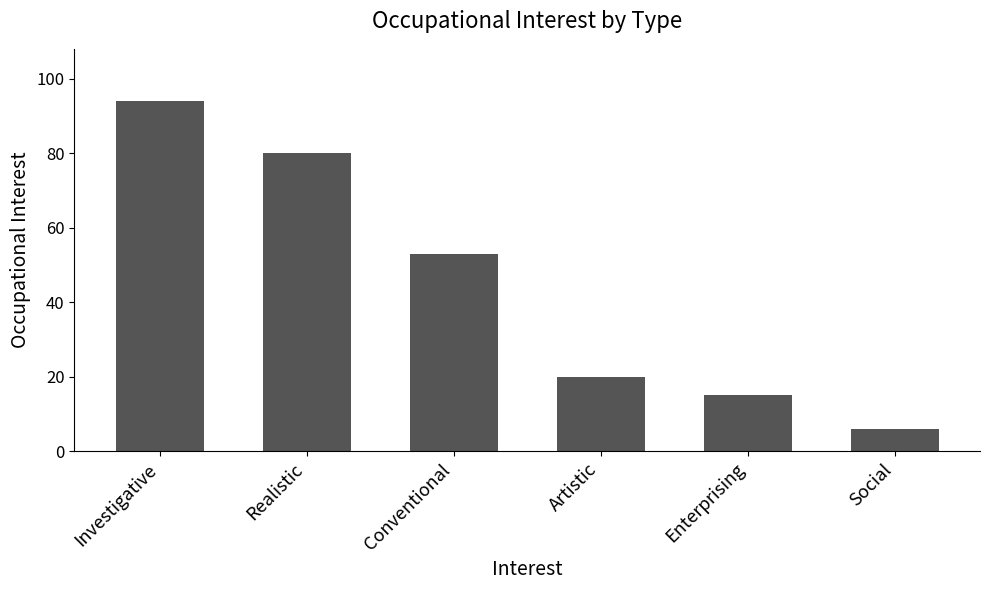

What position from the left is Conventional?

3